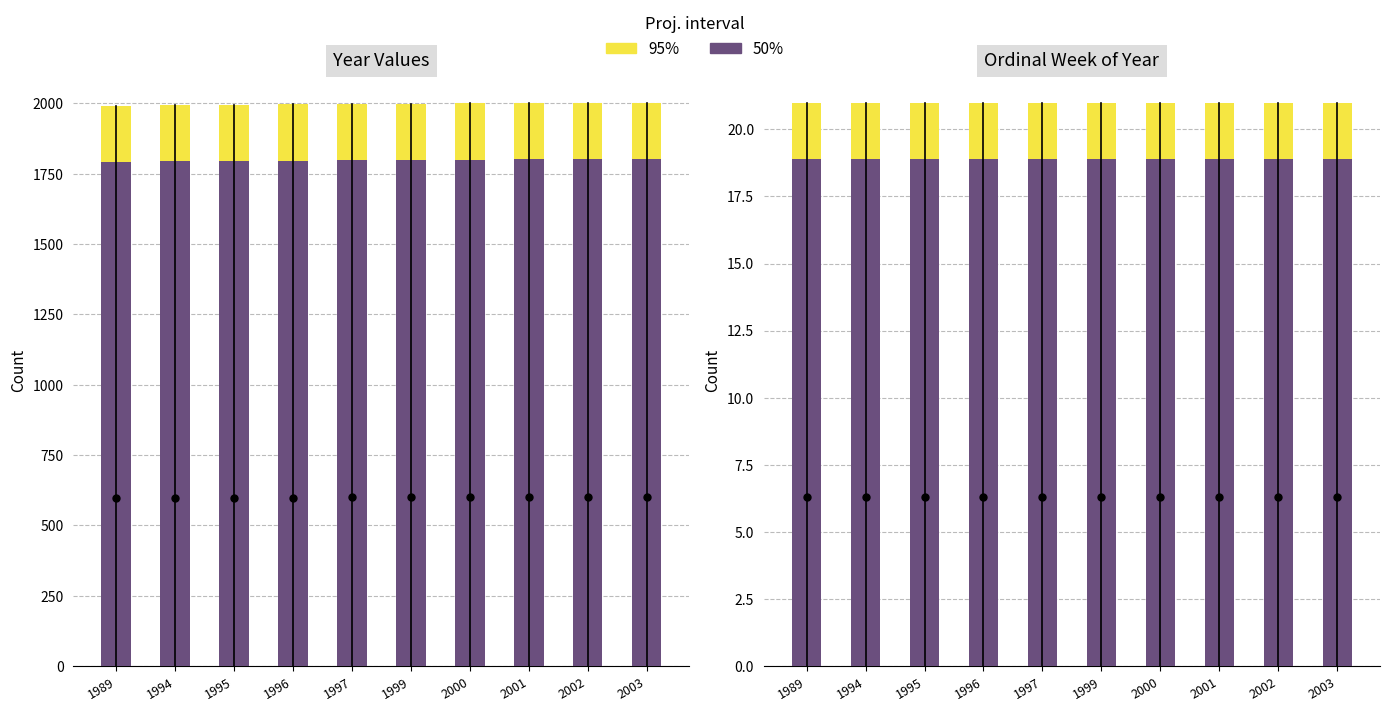

At which category is the sum across all series the highest?

1989